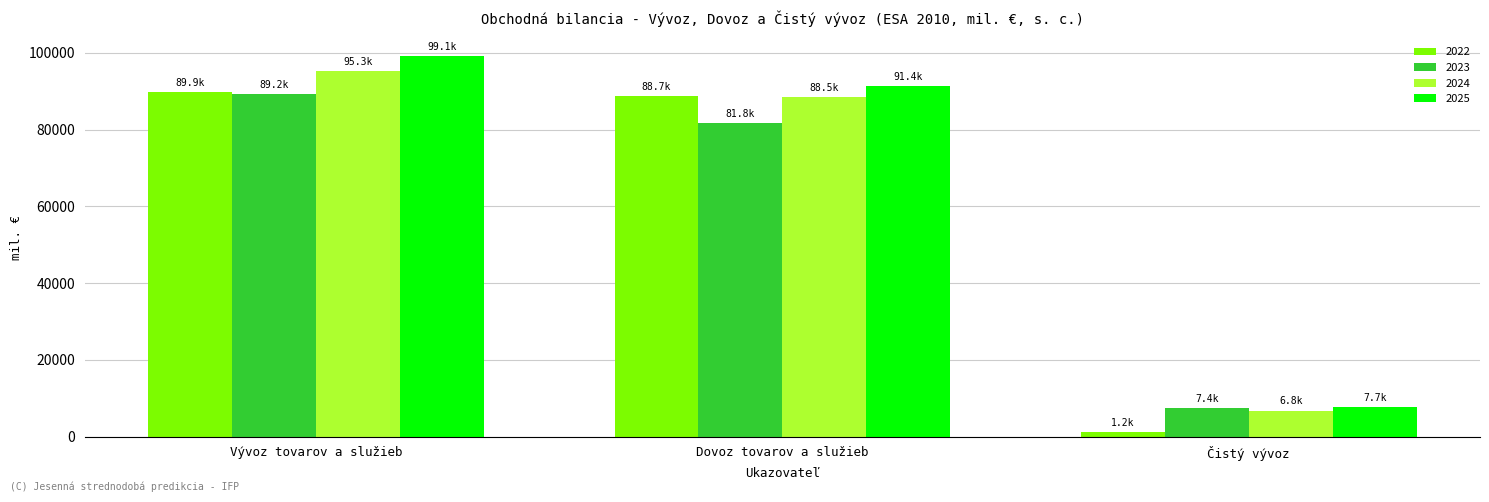

How many data points in 2022 are less than 88674?

1